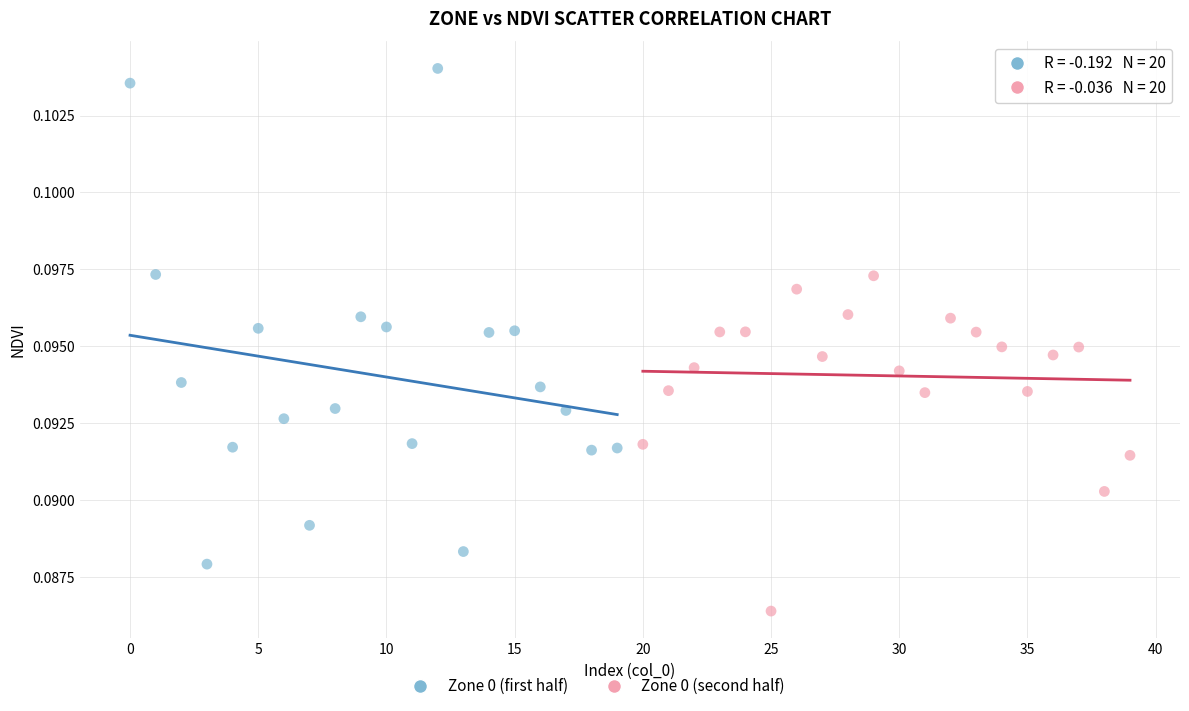

Which series has the largest Y range (max minus min)?

Zone 0 (first half)